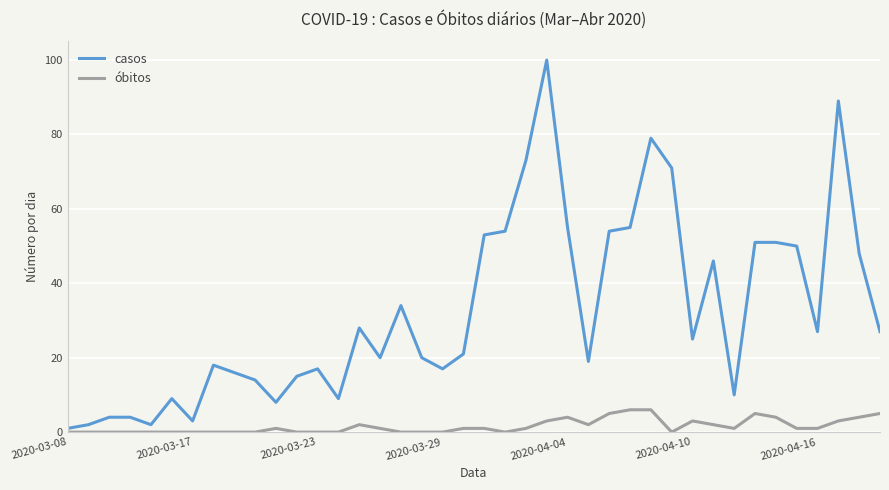

What is the highest value of the casos series?

100